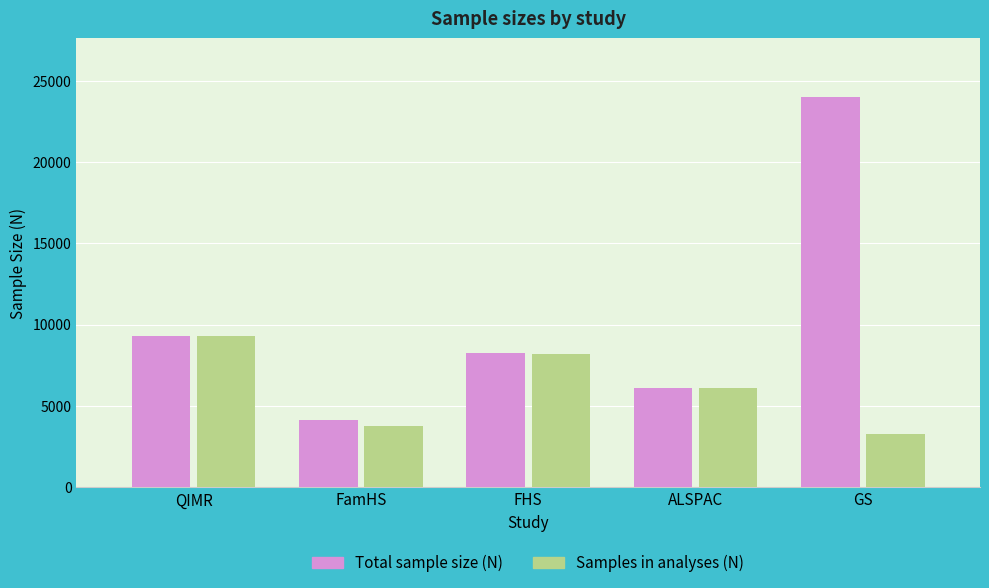

What is the difference between the second highest and second lowest values in the Total sample size (N) series?

3192